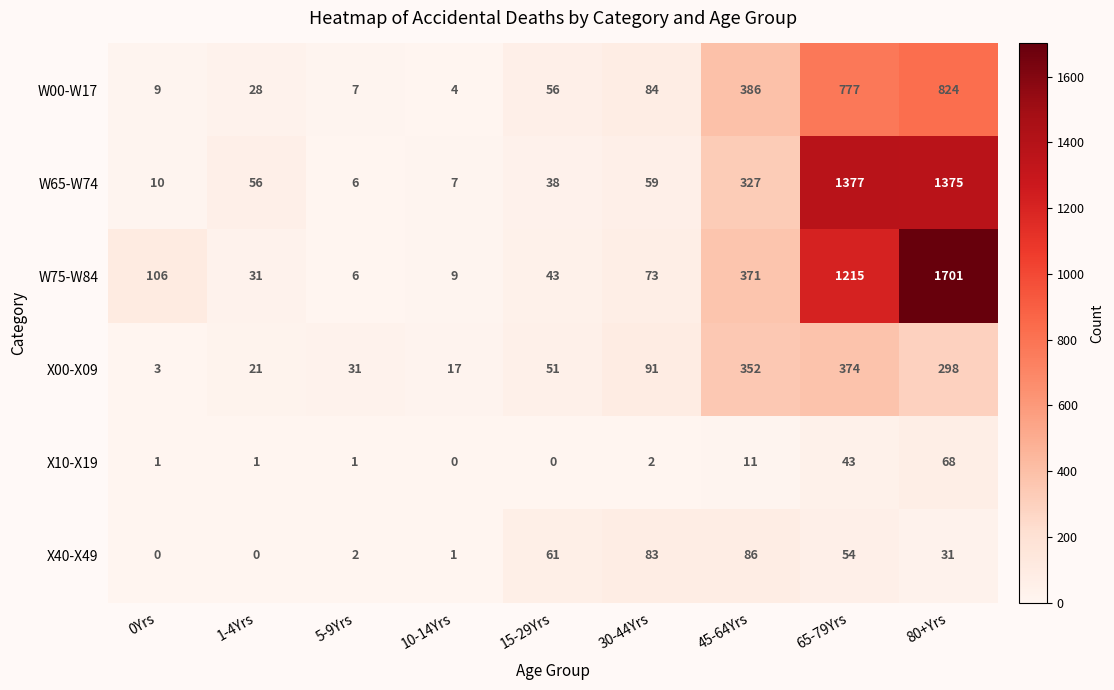

True or false: X40-X49 has a value of 0 at 0Yrs.

True